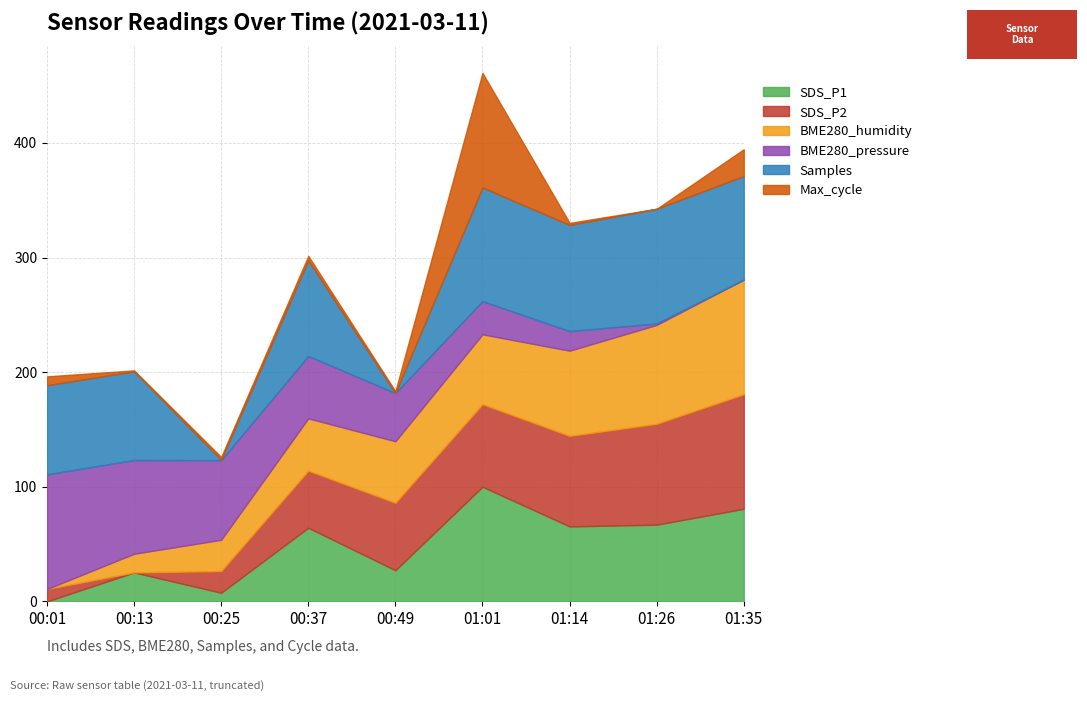

Which series has the widest spread of values?

Samples